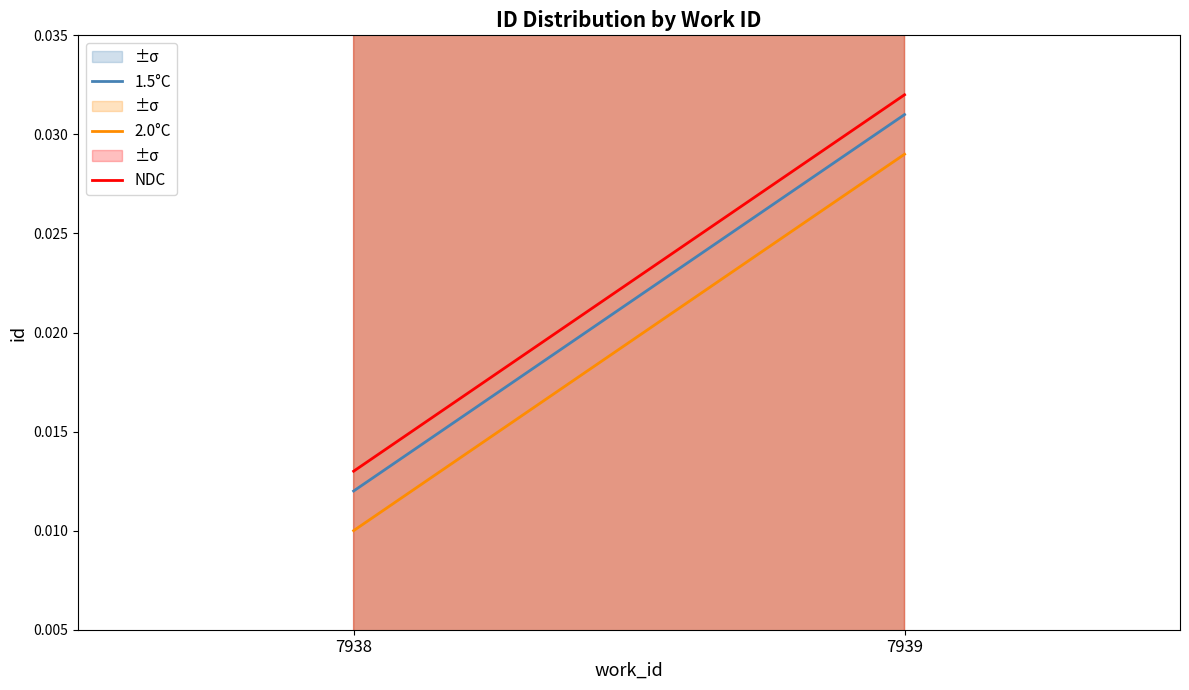

The value of NDC at 7938 is 0.0. True or false?

True